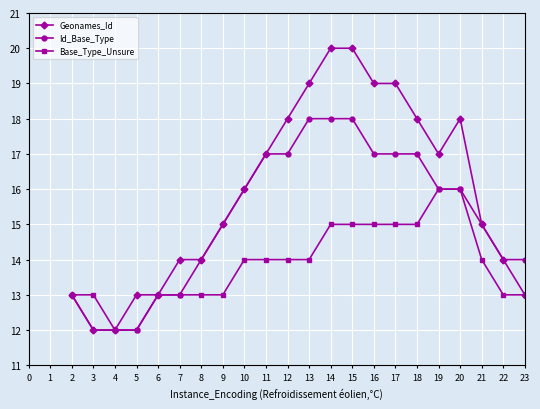

What are all the series names shown in the legend?

Geonames_Id, Id_Base_Type, Base_Type_Unsure